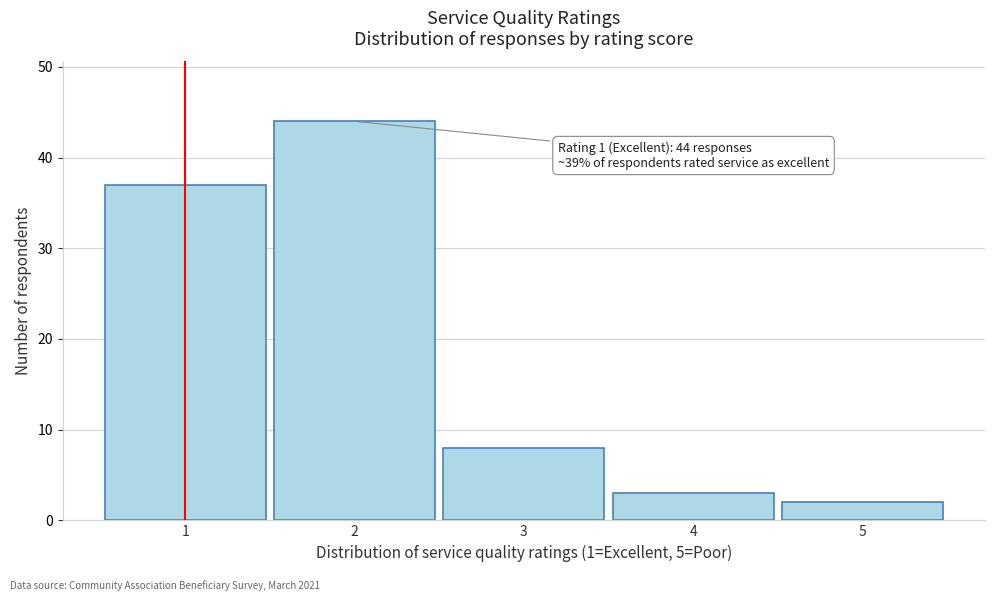

Reading right to left, list all the values displayed in this chart.

2	3	8	44	37